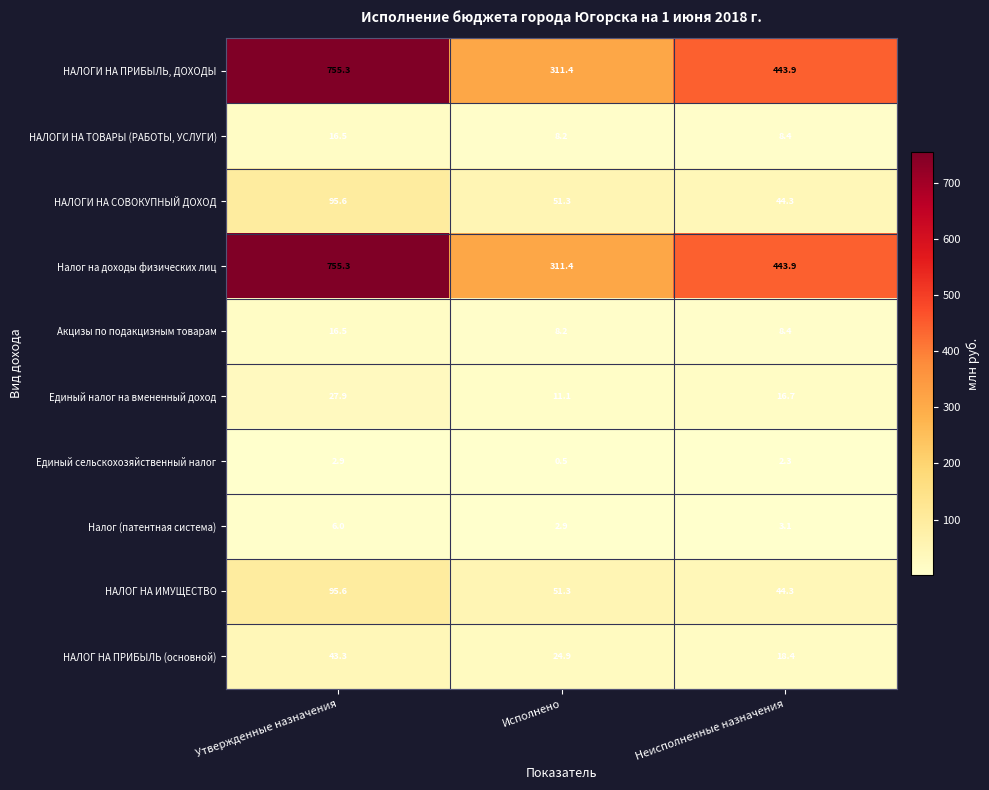

Reading right to left, what are all the values shown in this chart?

НАЛОГИ НА ПРИБЫЛЬ, ДОХОДЫ: Неисполненные назначения=443.9	Исполнено=311.4	Утвержденные назначения=755.3
НАЛОГИ НА ТОВАРЫ (РАБОТЫ, УСЛУГИ): Неисполненные назначения=8.4	Исполнено=8.2	Утвержденные назначения=16.5
НАЛОГИ НА СОВОКУПНЫЙ ДОХОД: Неисполненные назначения=44.3	Исполнено=51.3	Утвержденные назначения=95.6
Налог на доходы физических лиц: Неисполненные назначения=443.9	Исполнено=311.4	Утвержденные назначения=755.3
Акцизы по подакцизным товарам: Неисполненные назначения=8.4	Исполнено=8.2	Утвержденные назначения=16.5
Единый налог на вмененный доход: Неисполненные назначения=16.7	Исполнено=11.1	Утвержденные назначения=27.9
Единый сельскохозяйственный налог: Неисполненные назначения=2.3	Исполнено=0.5	Утвержденные назначения=2.9
Налог (патентная система): Неисполненные назначения=3.1	Исполнено=2.9	Утвержденные назначения=6.0
НАЛОГ НА ИМУЩЕСТВО: Неисполненные назначения=44.3	Исполнено=51.3	Утвержденные назначения=95.6
НАЛОГ НА ПРИБЫЛЬ (основной): Неисполненные назначения=18.4	Исполнено=24.9	Утвержденные назначения=43.3